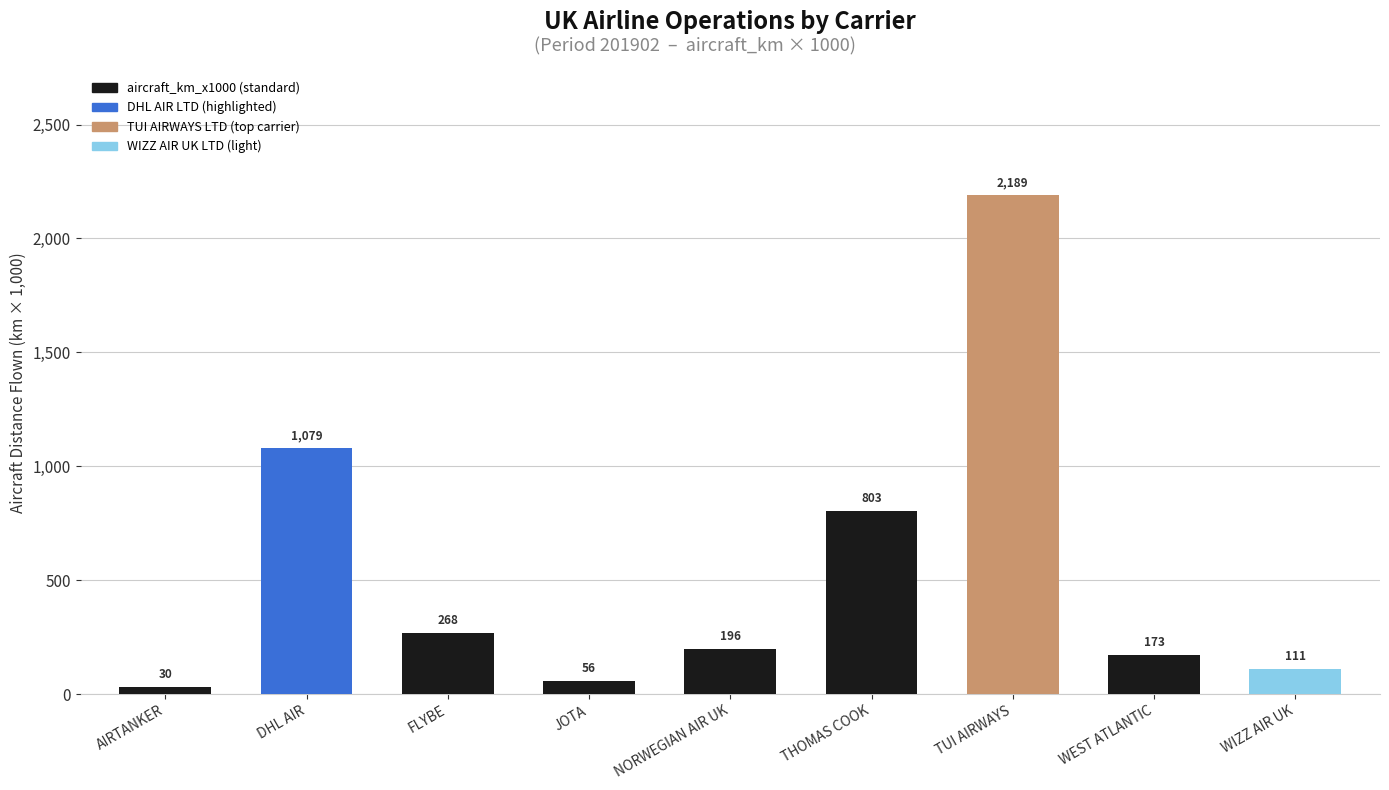

The chart shows a value of 803 at THOMAS COOK. True or false?

True